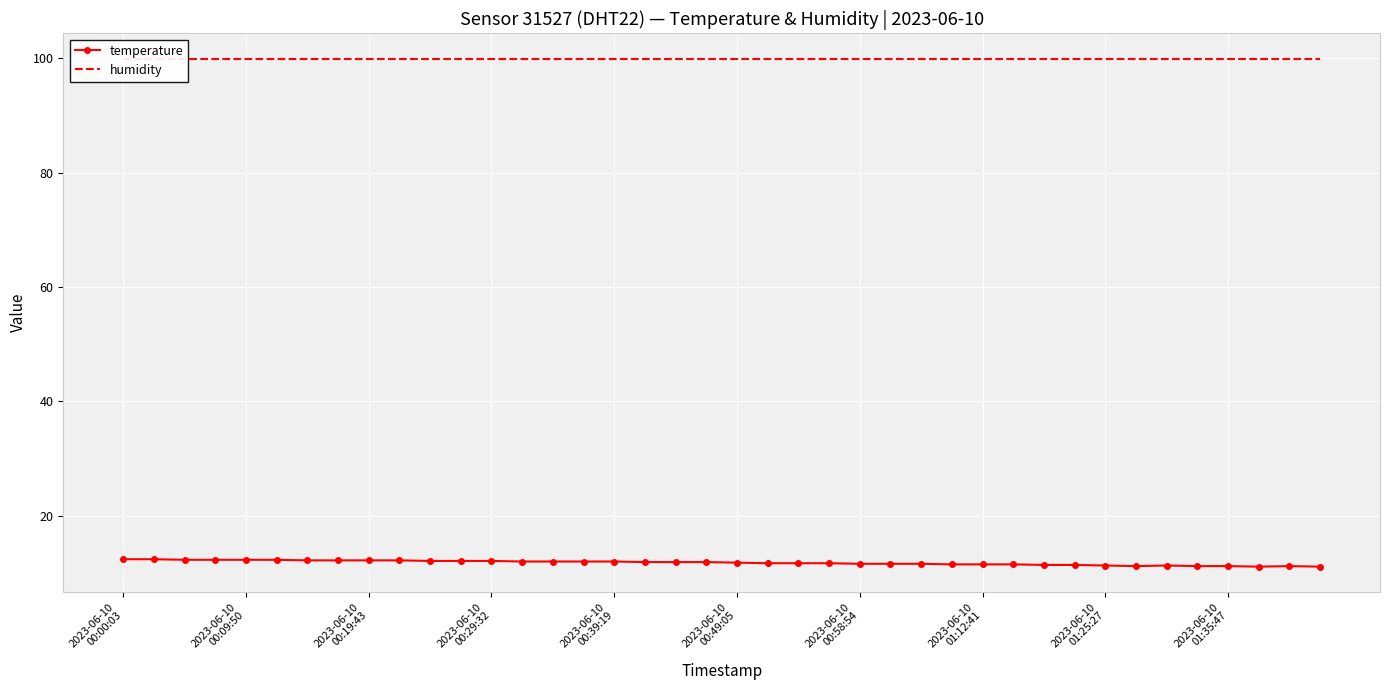

Which category has the lowest value across all series?

37